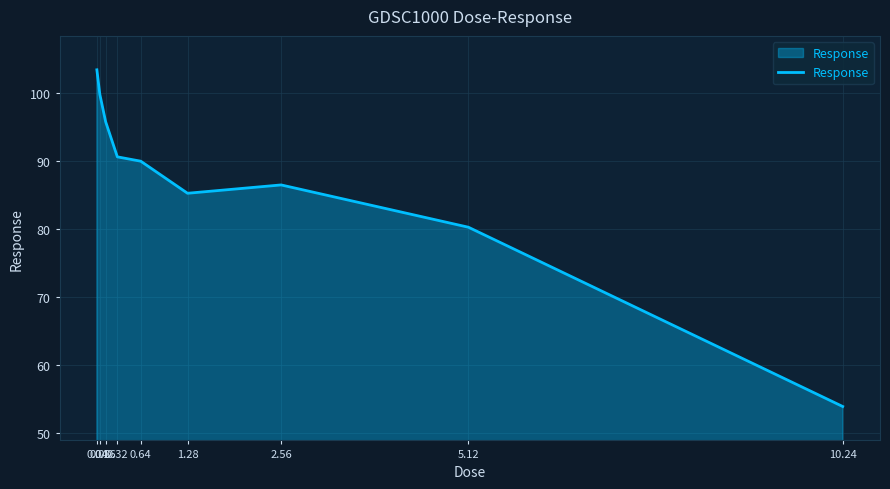

True or false: there are more than 0 points higher than both neighbors.

True